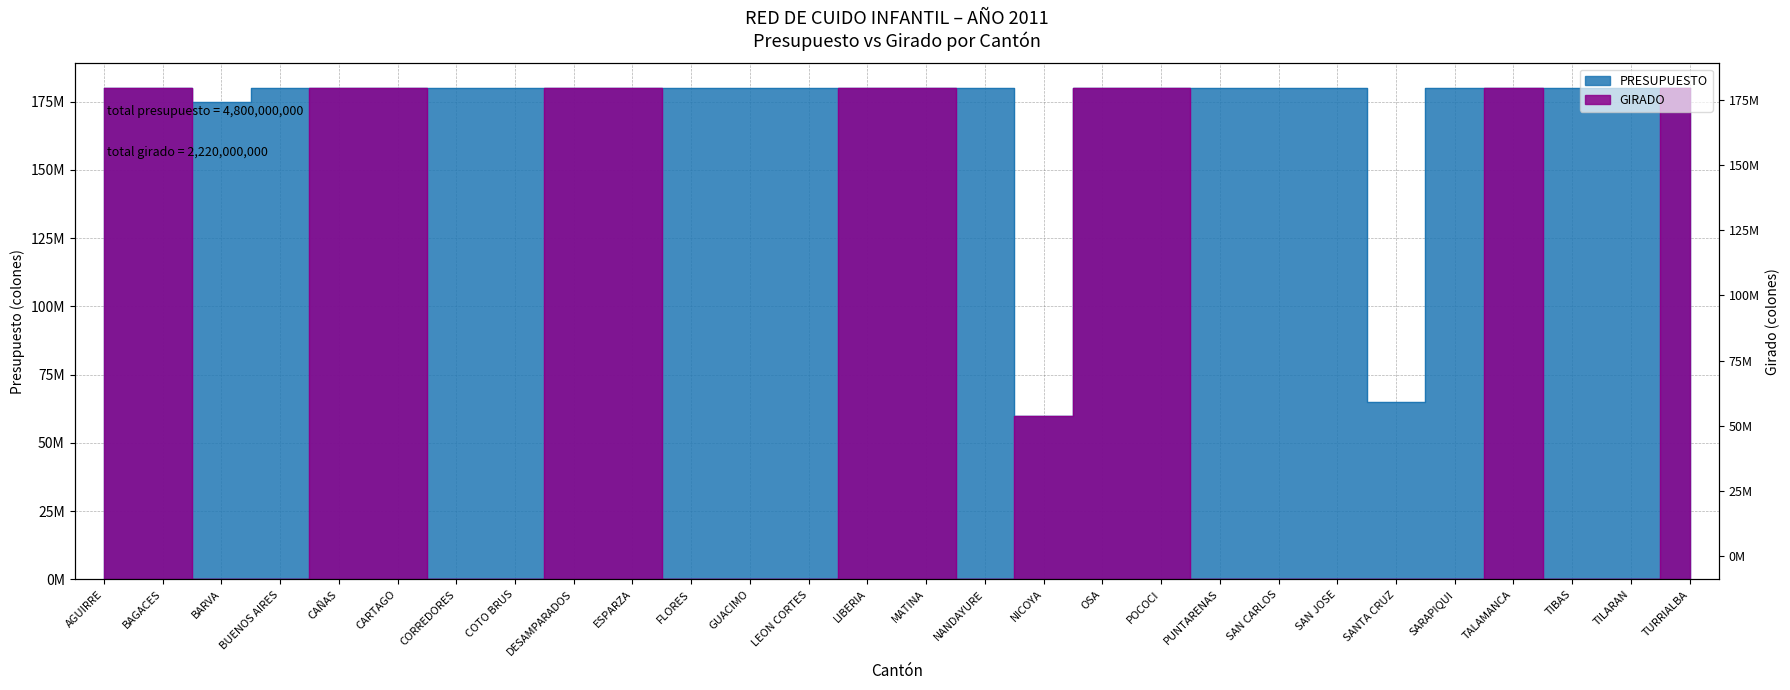

What is the label of the 11th point from the left?

FLORES